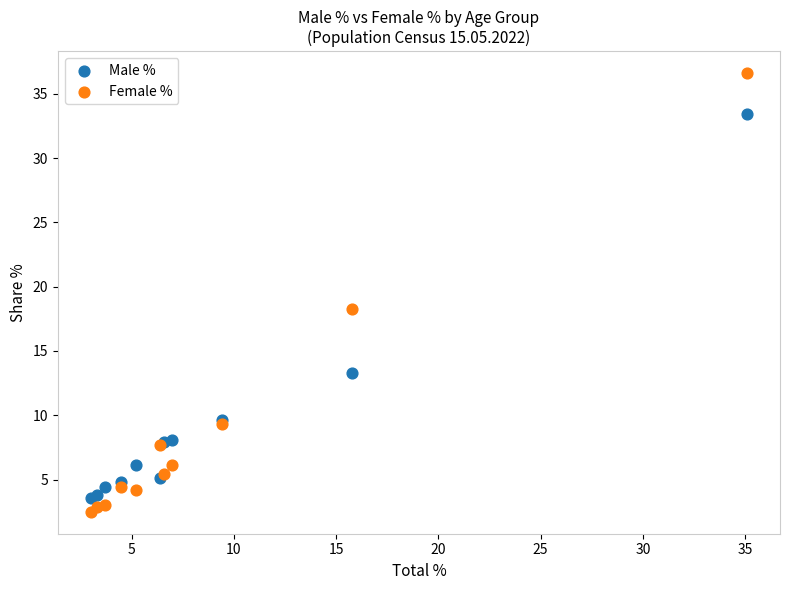

Across all series, what Y value is closest to 19?

18.3